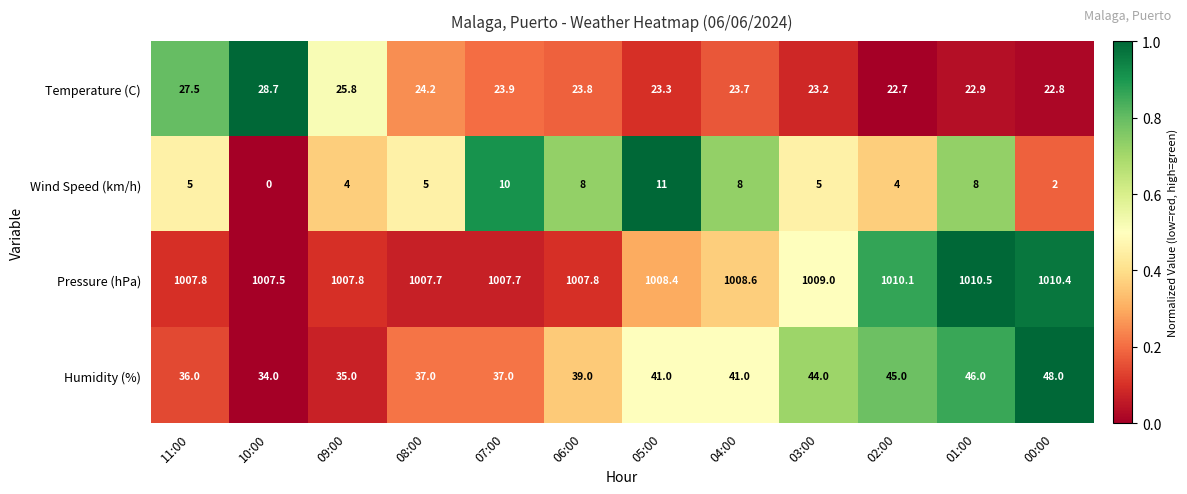

What is the approximate value of Pressure (hPa) at 01:00?

1010.5